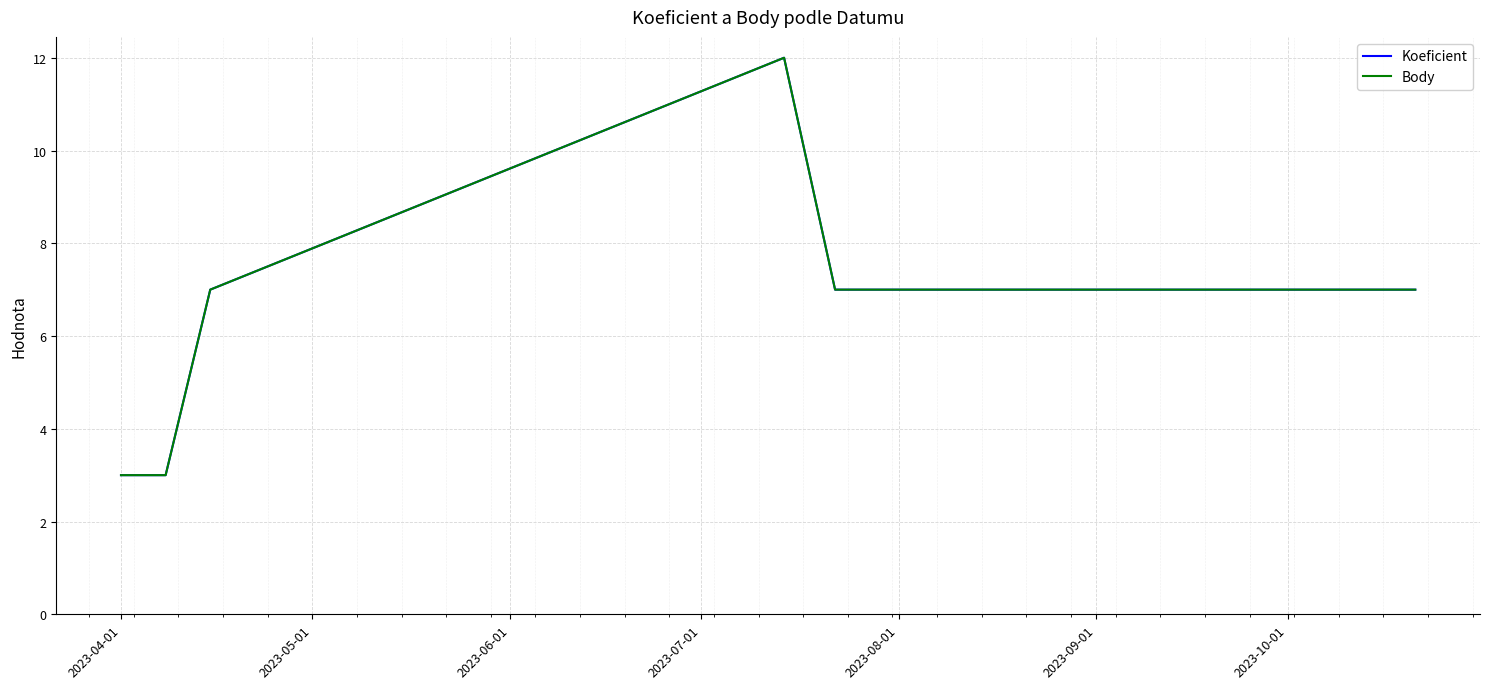

Which series has the largest total across all categories?

Koeficient